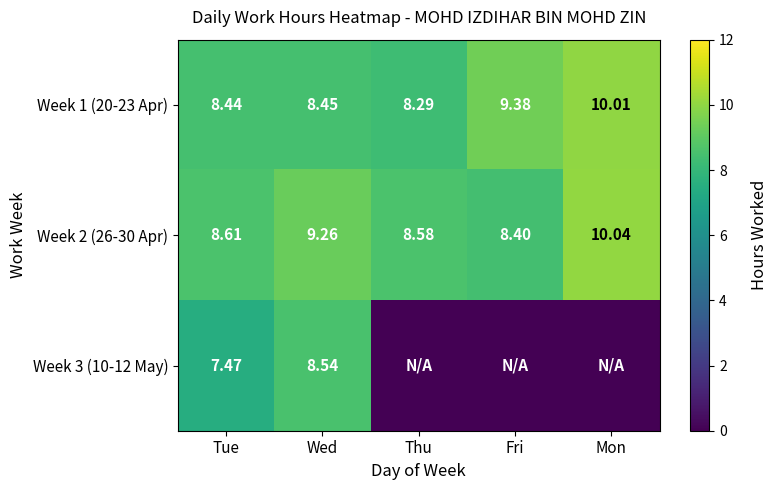

Is the value of Week 2 (26-30 Apr) at Thu greater than the value of Week 1 (20-23 Apr) at Tue?

Yes